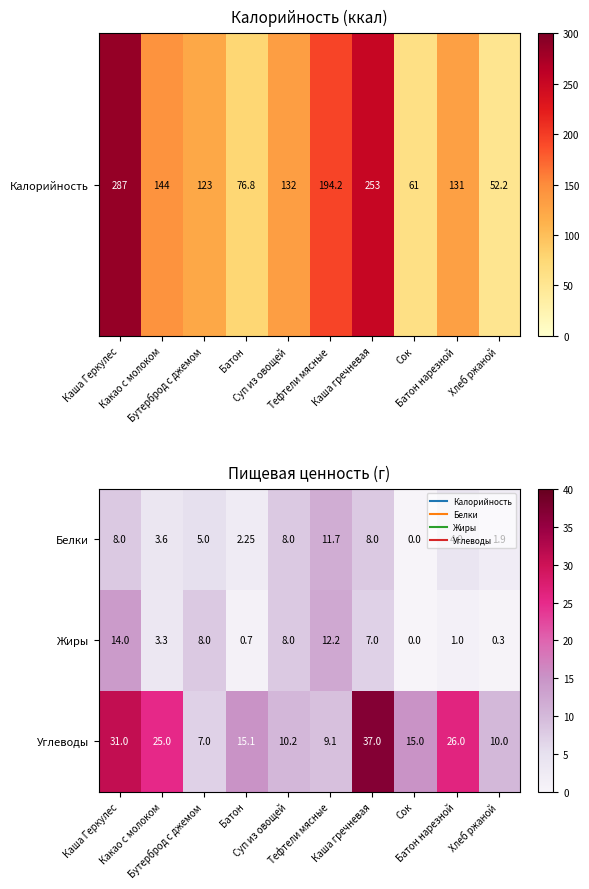

Rank the series by their maximum value, from highest to lowest.

Углеводы, Жиры, Белки